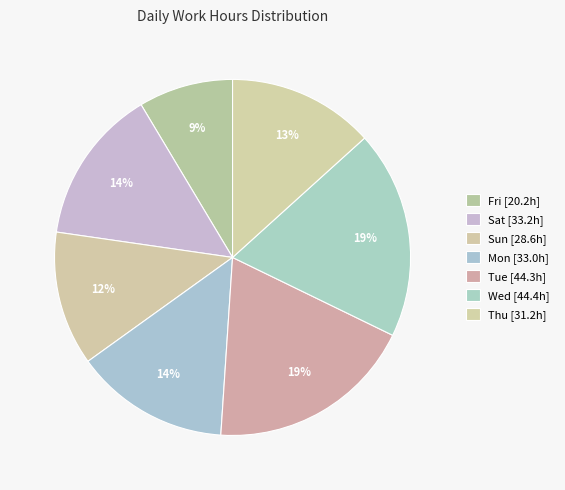

How many segments does this pie chart have?

7